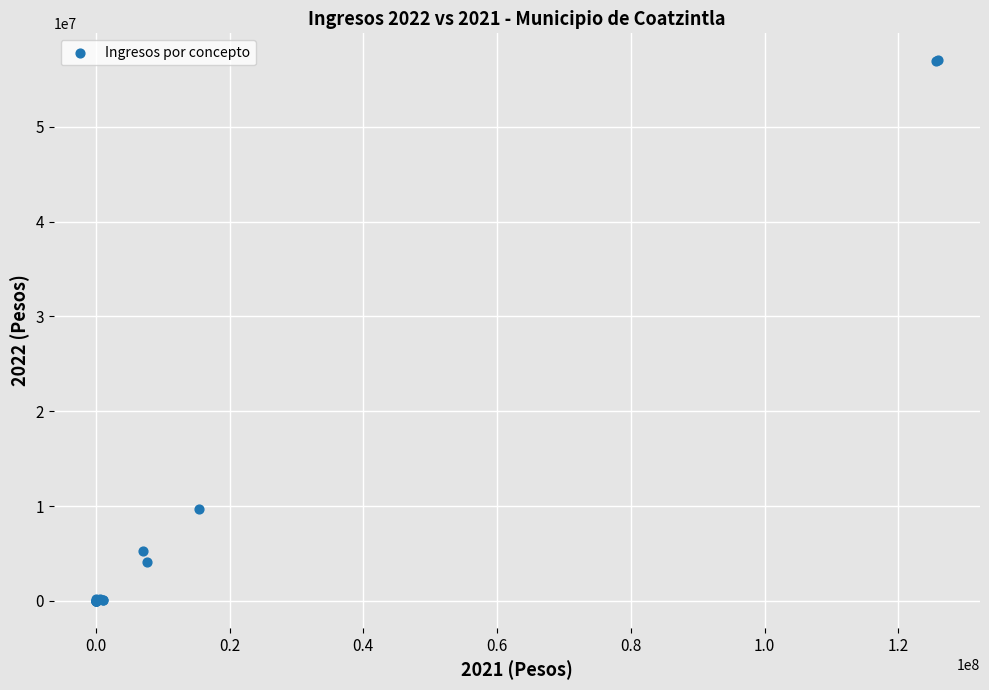

What Y value in the scatter plot is closest to 28502055?

9717351.4